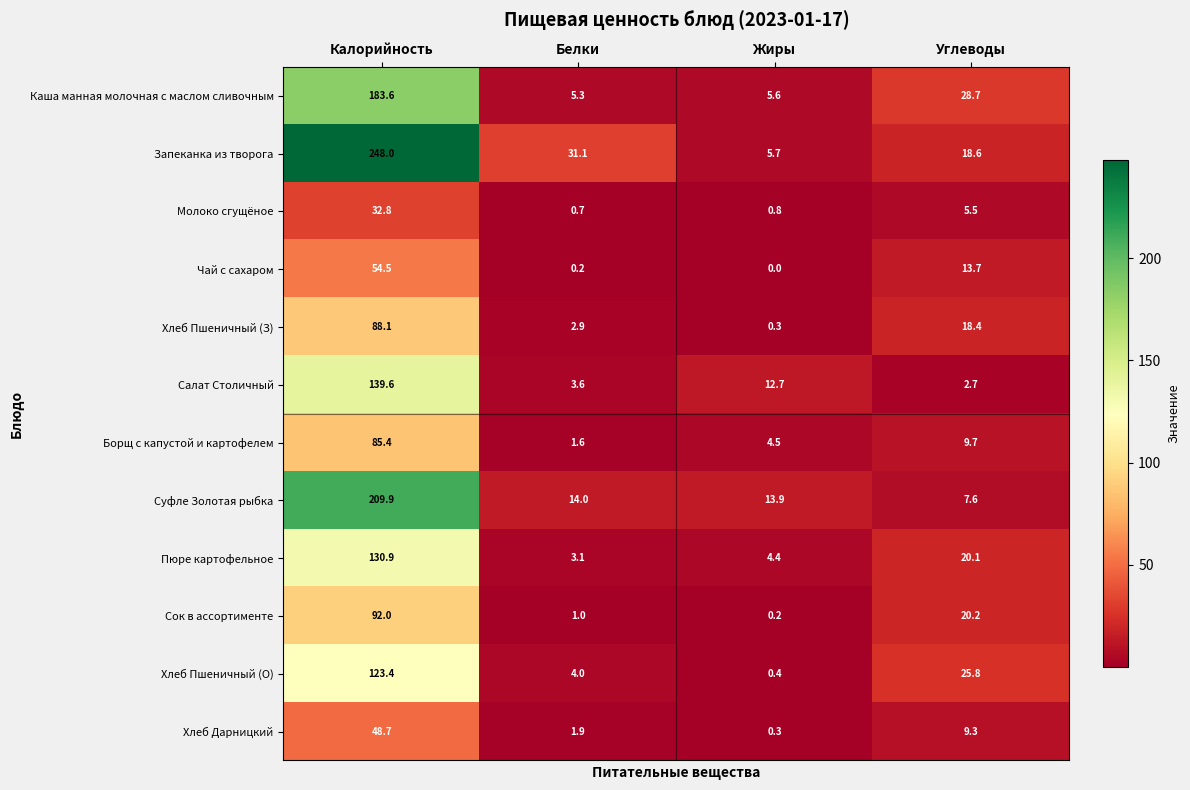

What is the difference between the highest and lowest values at Жиры?

13.9